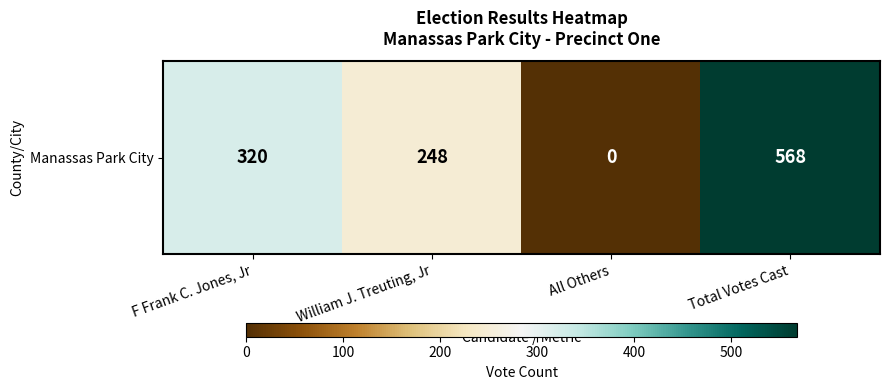

What is the change in value from William J. Treuting, Jr to All Others?

-248